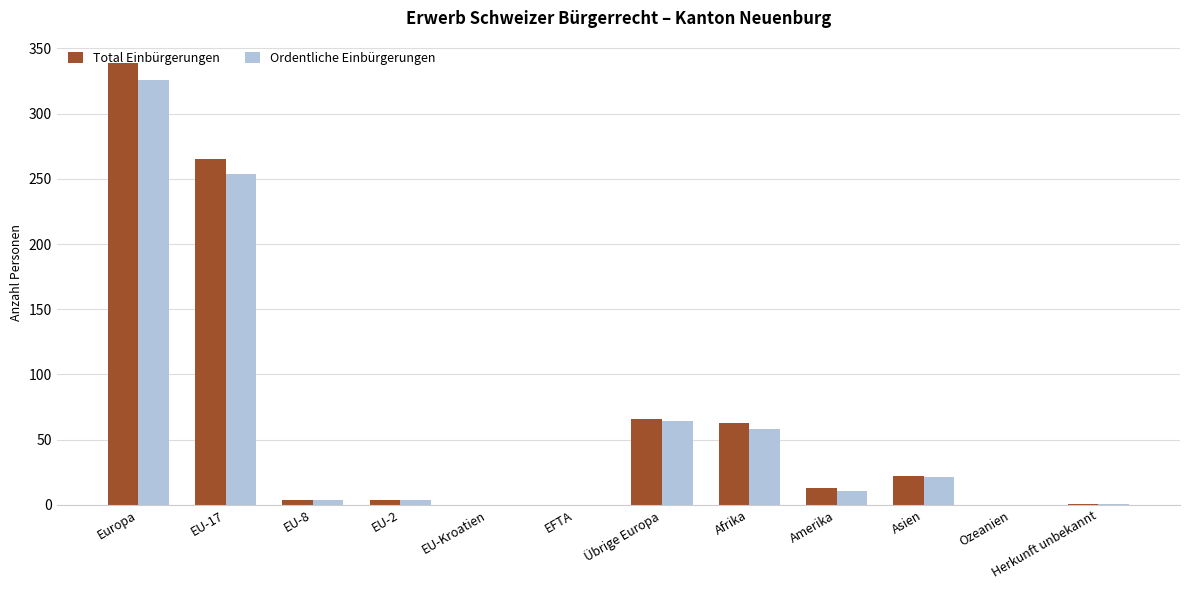

Which series changed the most between Europa and EU-8?

Total Einbürgerungen